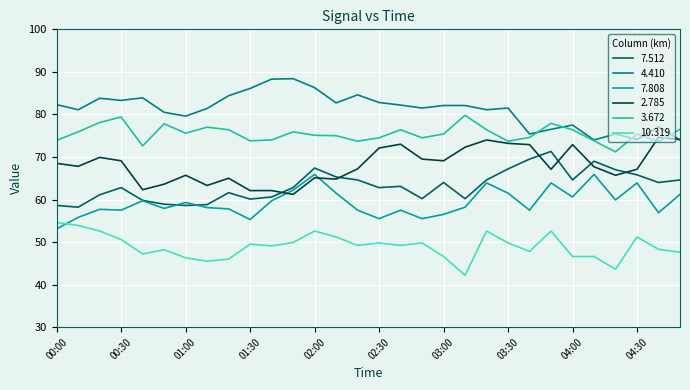

True or false: 4.410 and 10.319 intersect in this chart.

False